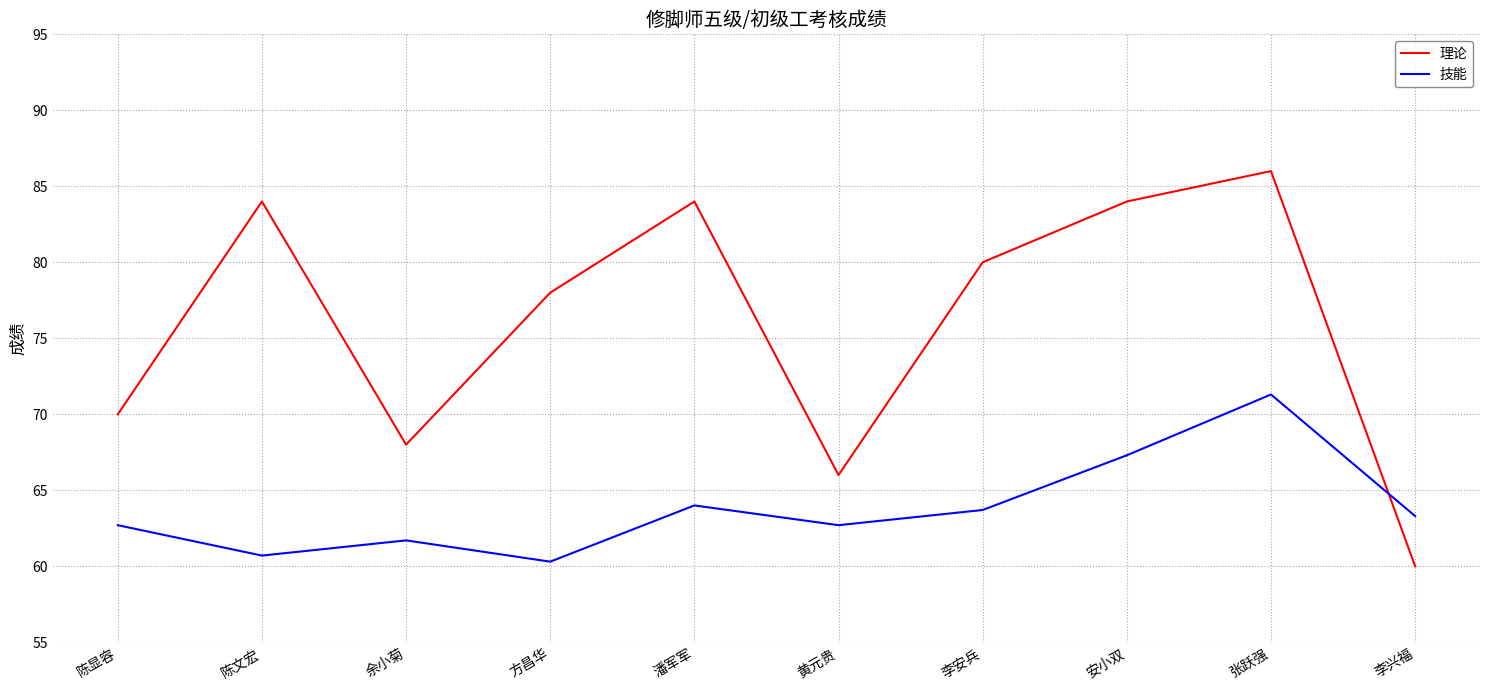

How many interior local peaks does the 技能 series have?

3